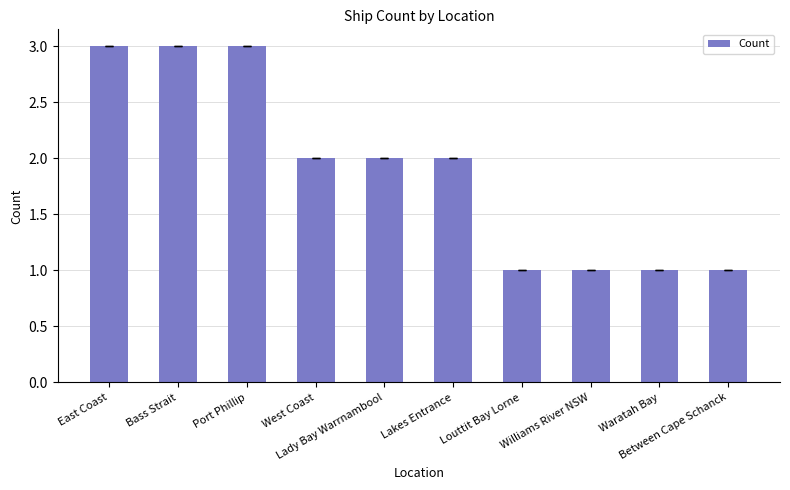

Does the chart contain stacked bars?

No